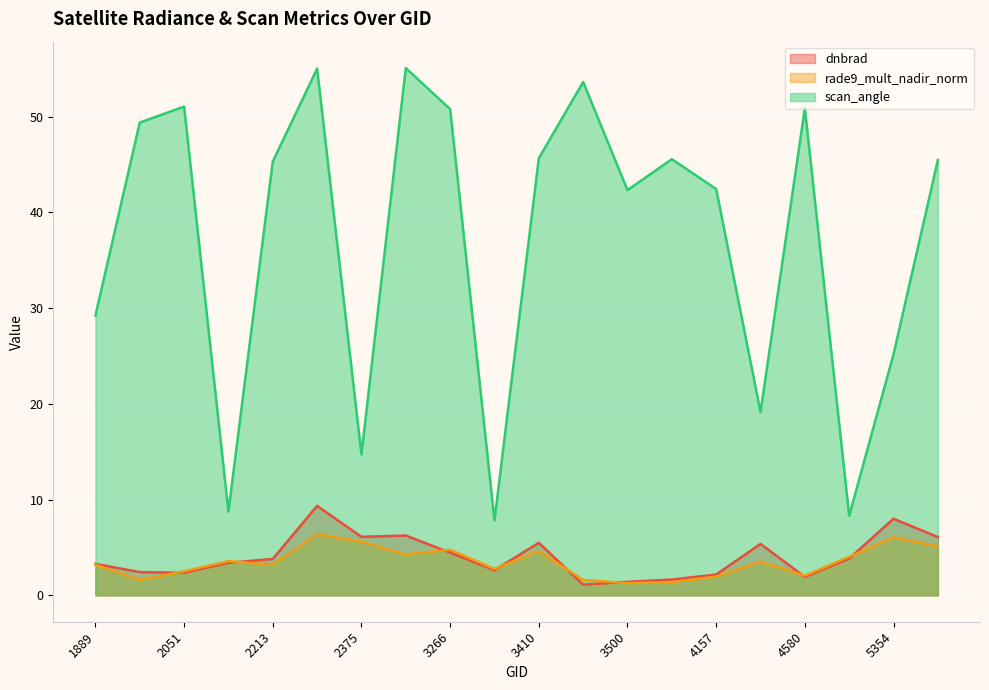

Which series ends up on top after the final intersection of dnbrad and rade9_mult_nadir_norm?

dnbrad